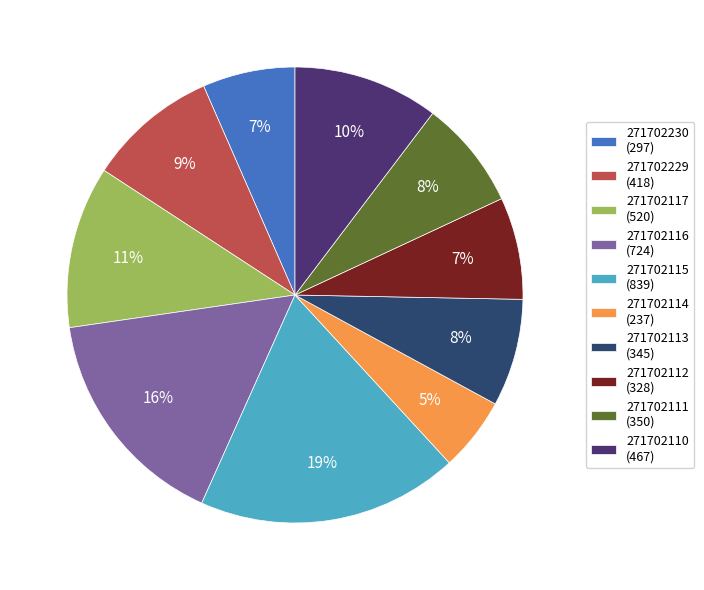

Between 271702115 and 271702230, which is larger?

271702115